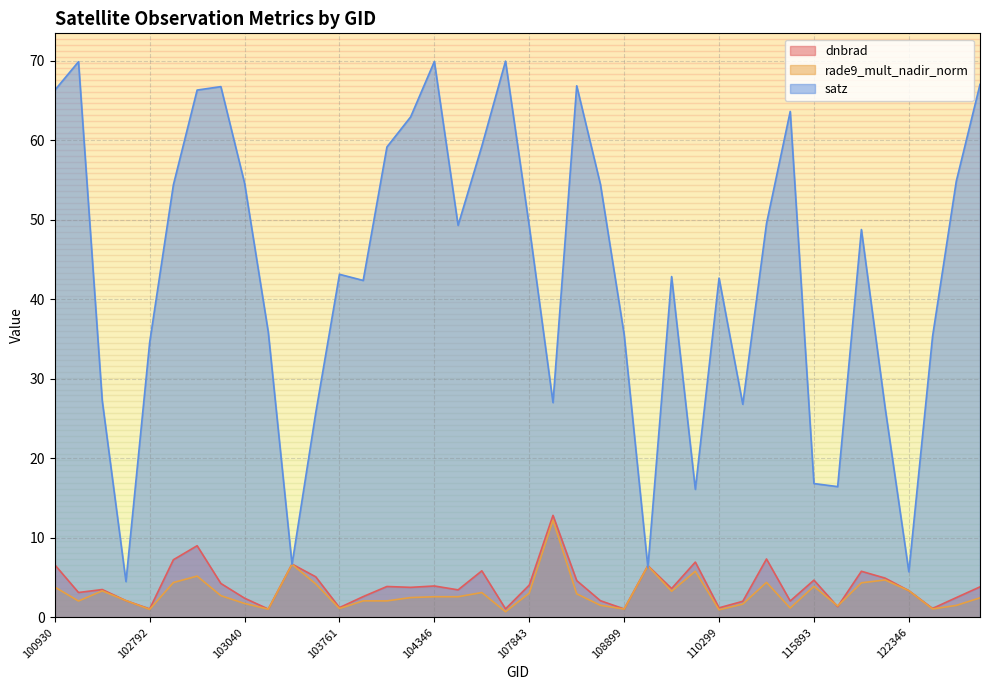

After their last crossing, which series has the higher values: satz or dnbrad?

satz